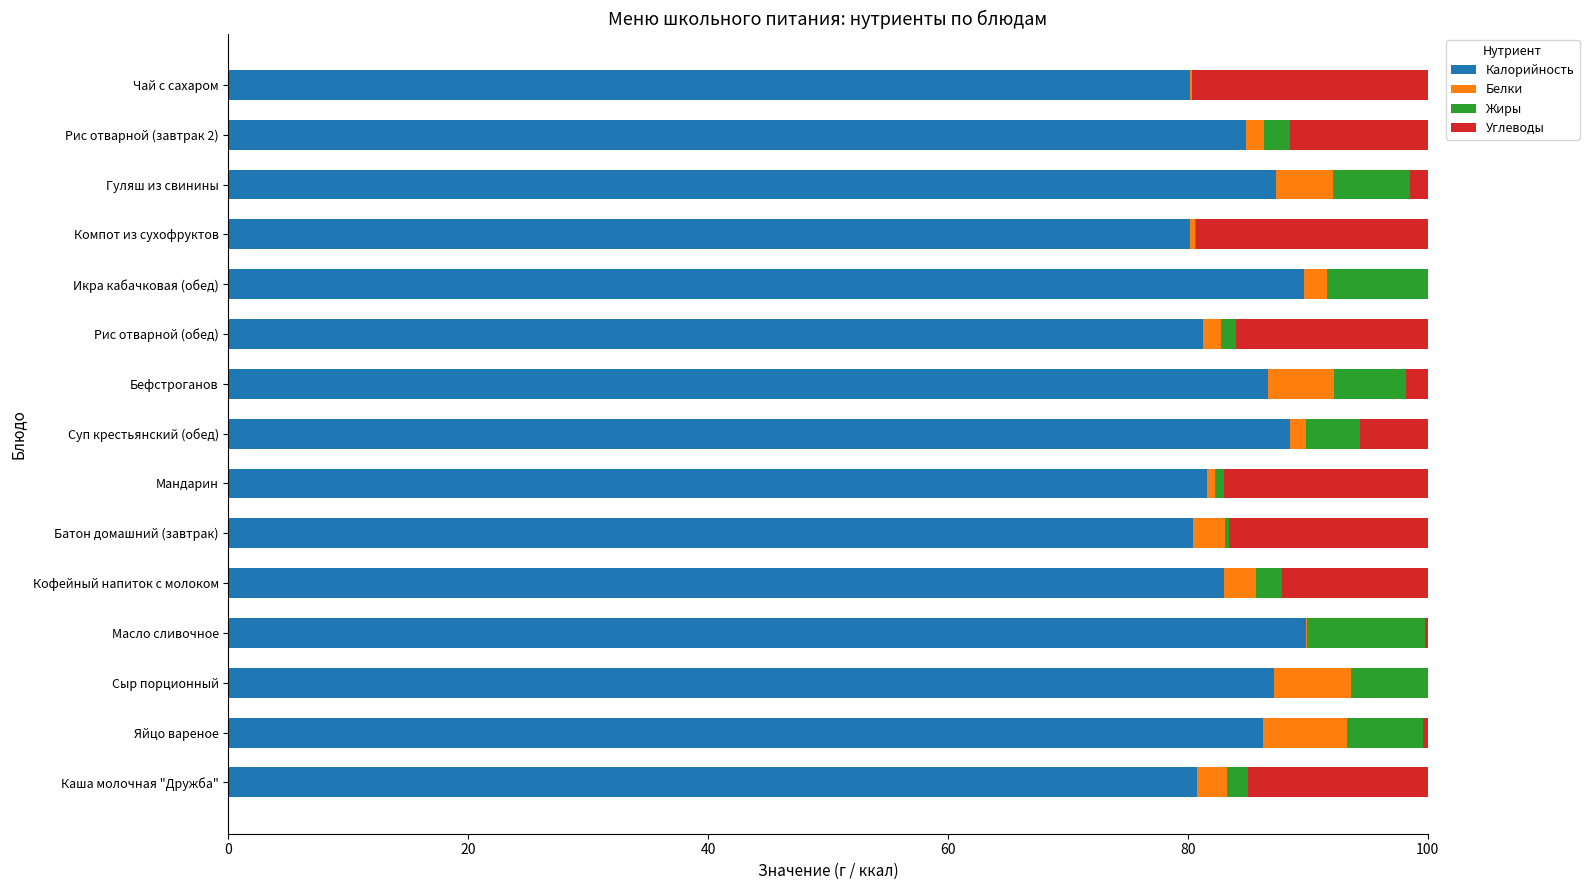

What is the total value across all series at Сыр порционный?

100.0